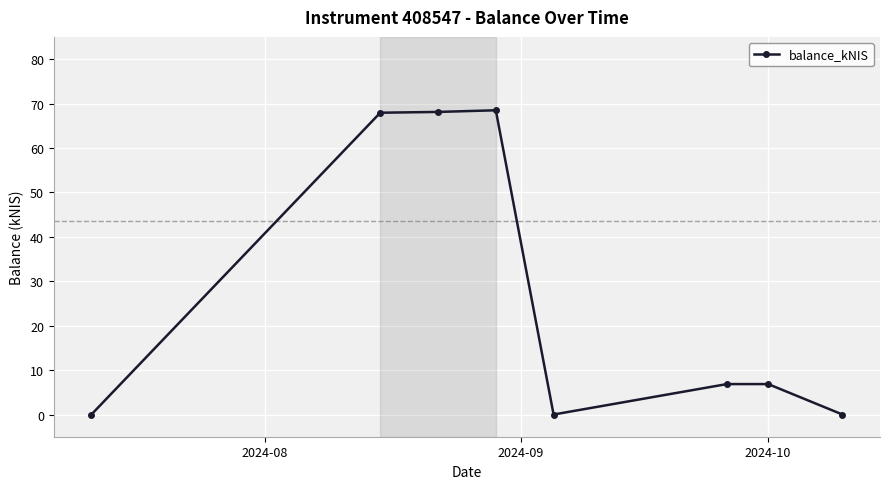

What is the value of the 2nd point from the left?

67.9